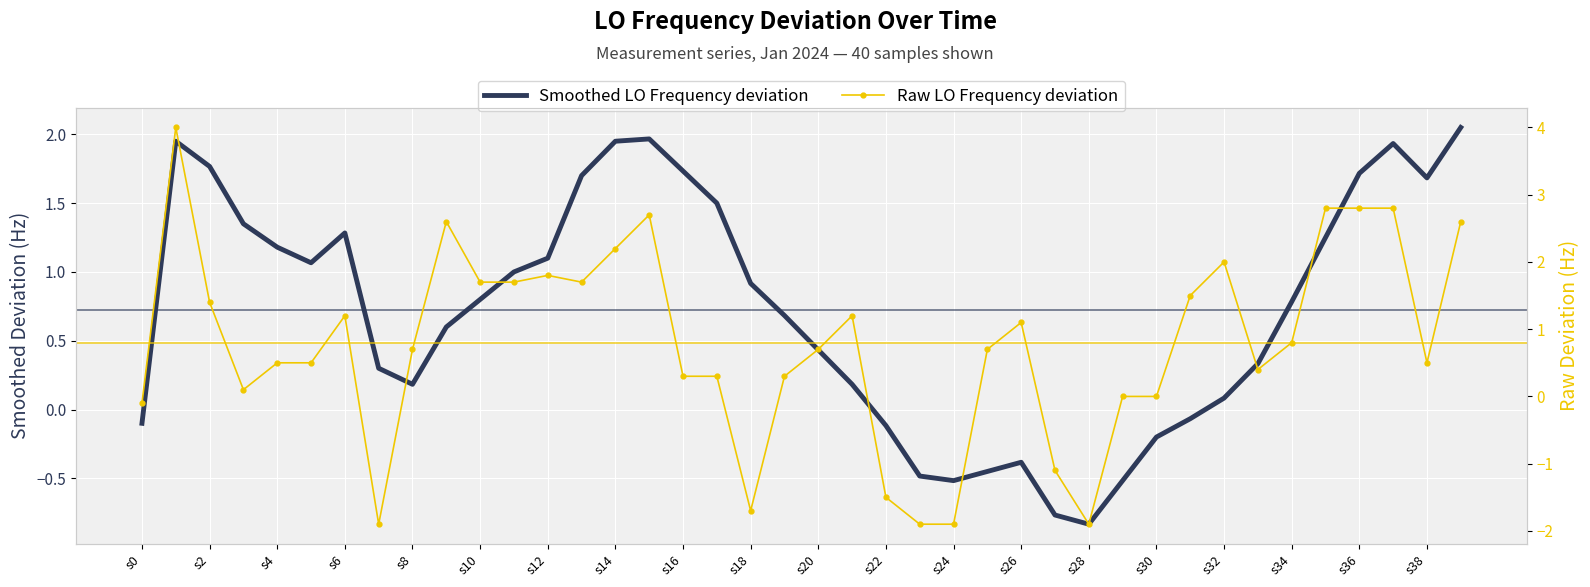

Which has a higher value, s26 or 22?

s26